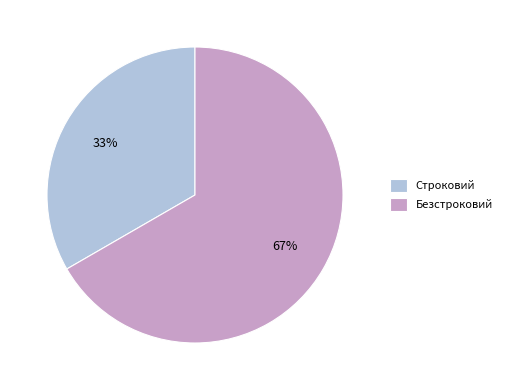

Combined, do Строковий and Безстроковий account for over 50%?

Yes